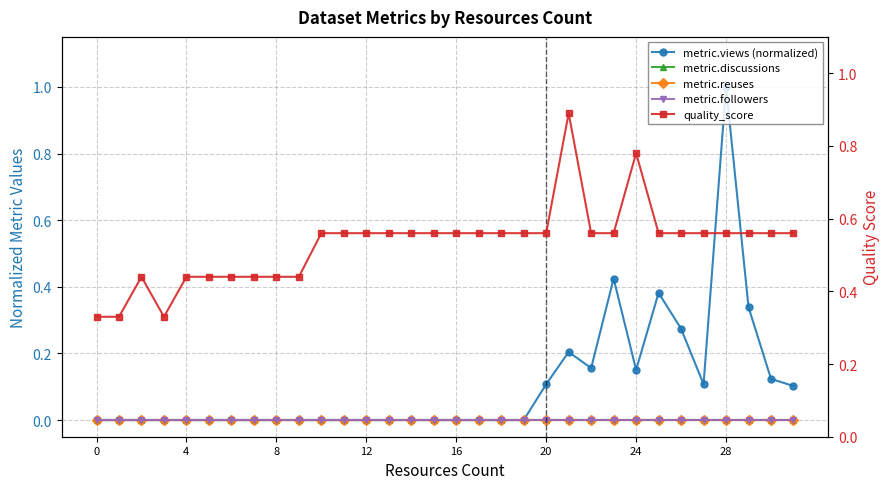

Does the chart display data point markers on the line(s)?

Yes